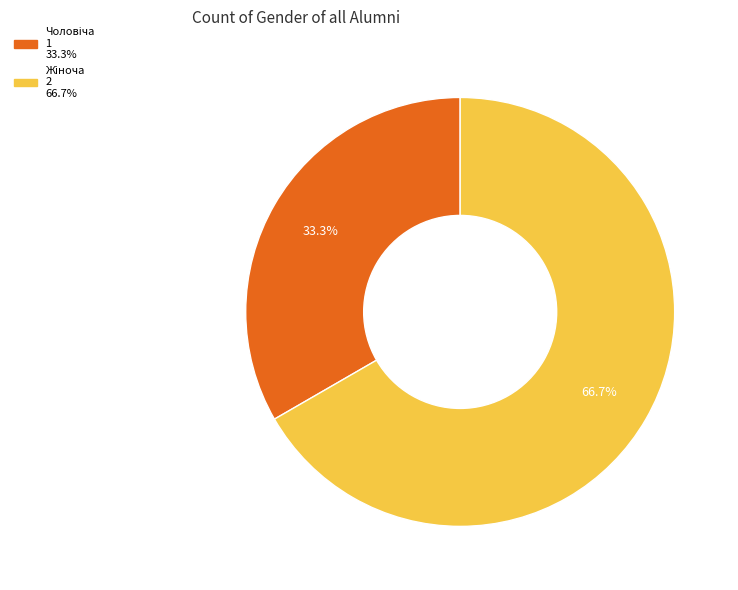

Is there any slice that represents more than half of the pie?

Yes